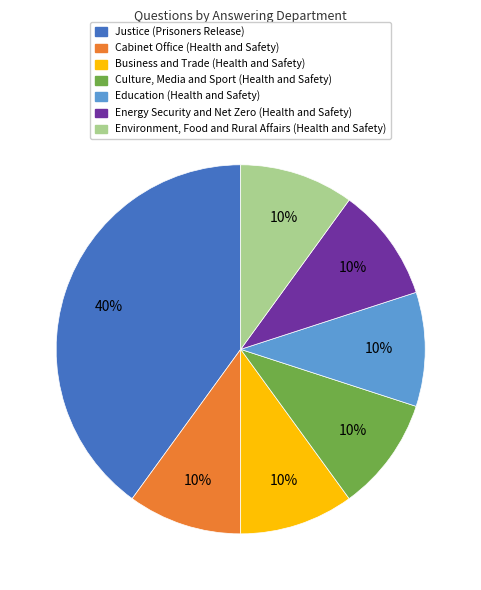

Does any single category account for the majority?

No